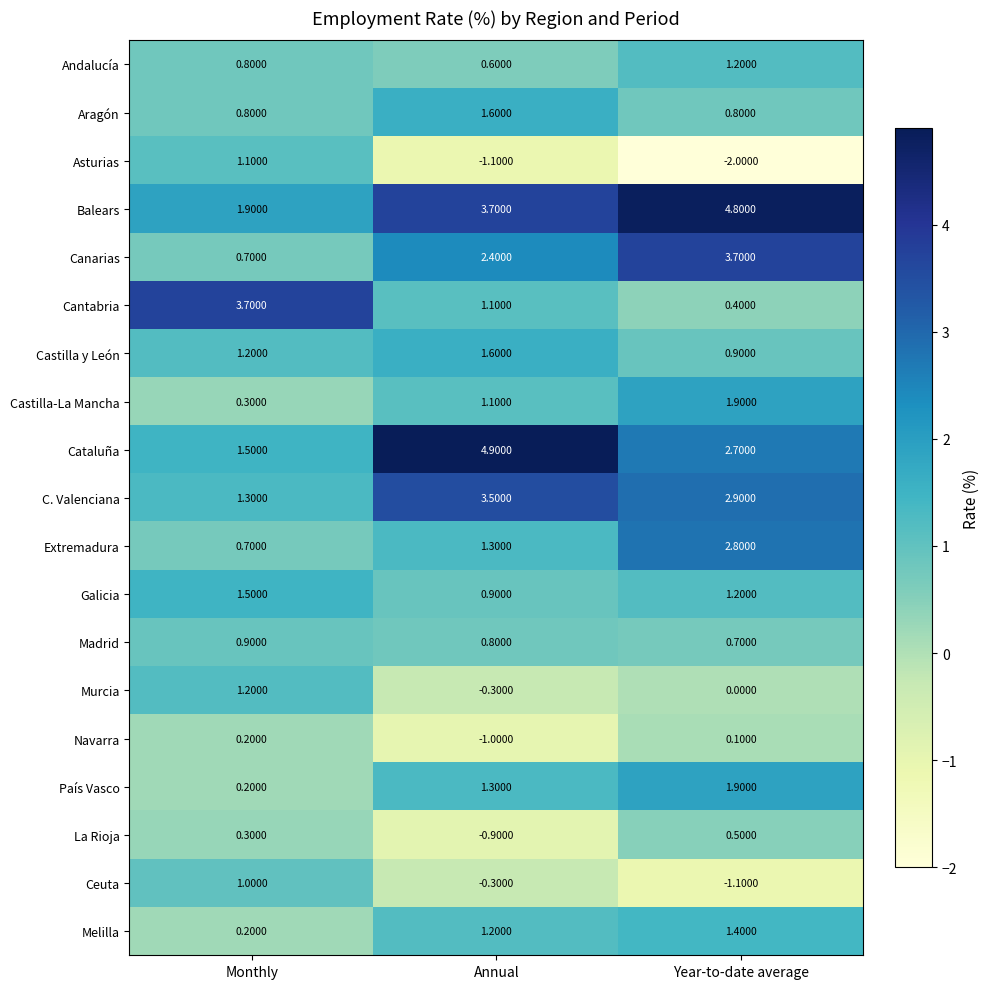

At which category does the chart reach its peak across all series?

Annual